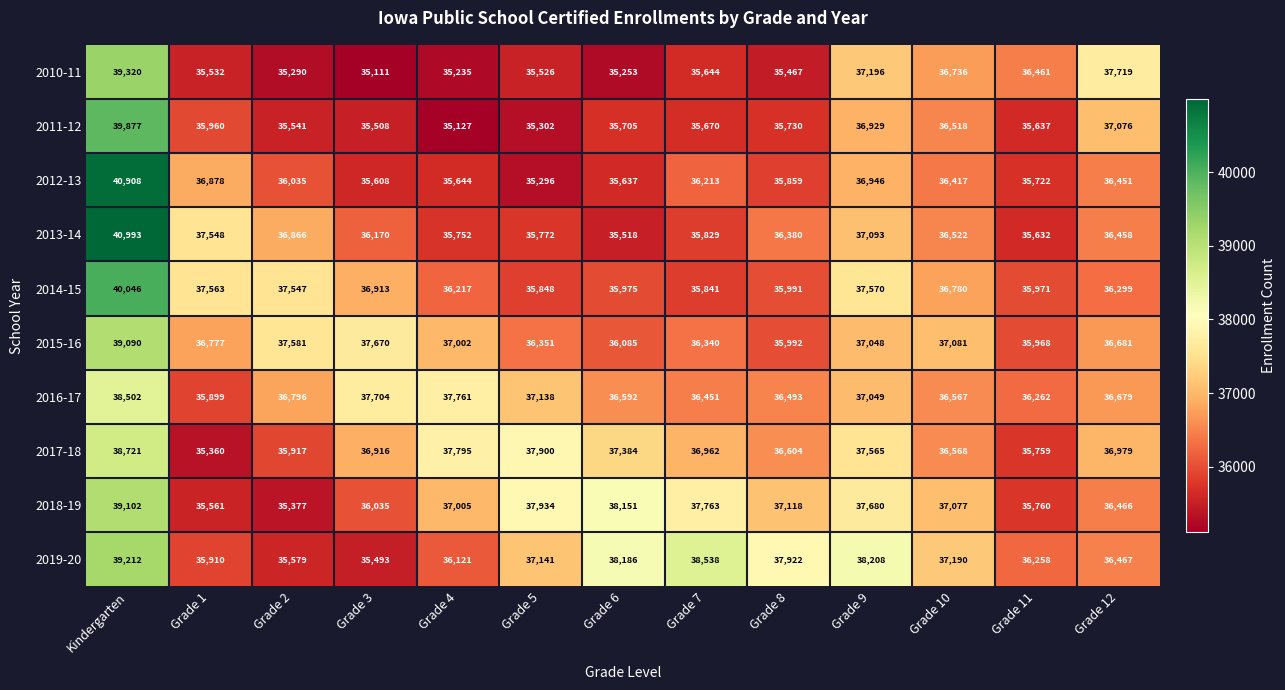

How many series are shown in this chart?

10